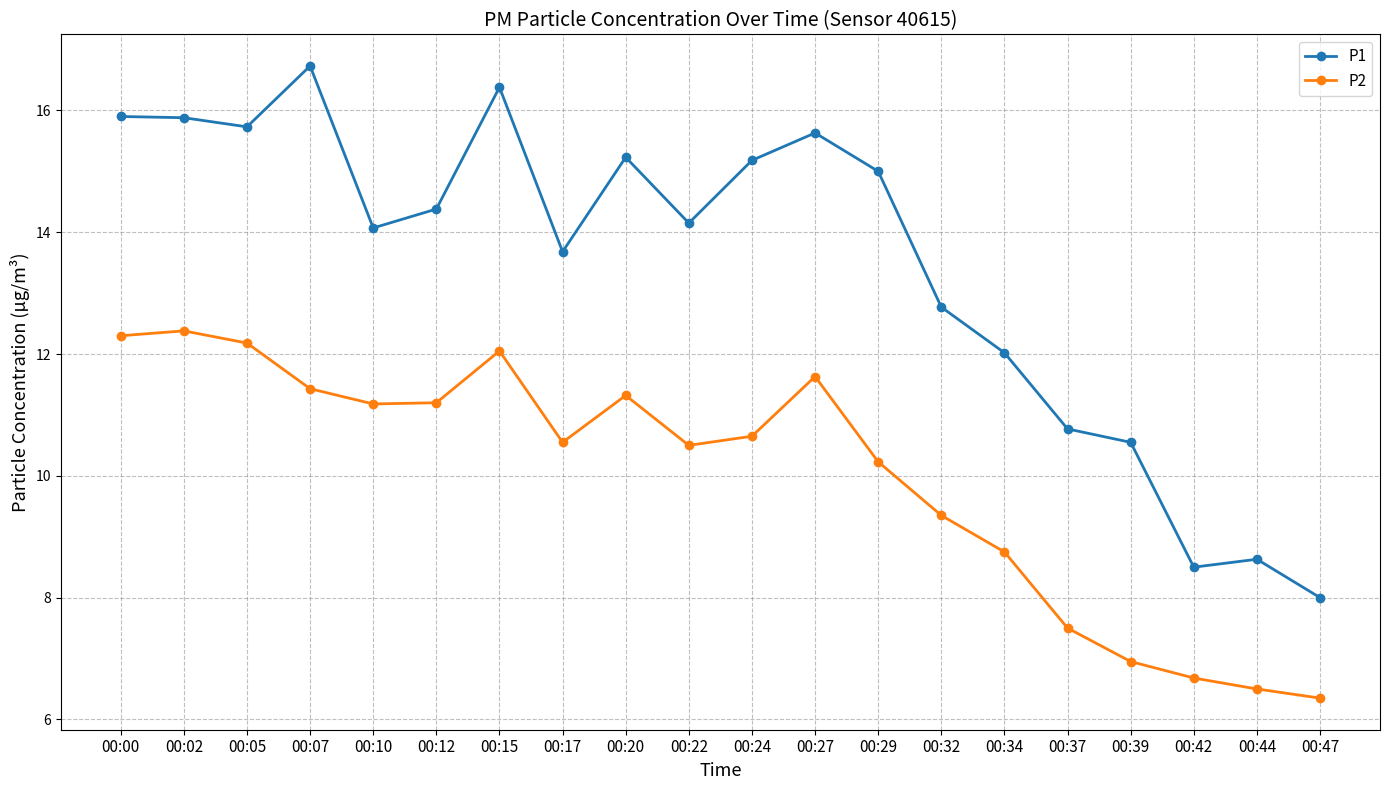

In P2, how many points are lower than both neighbors (excluding endpoints)?

3